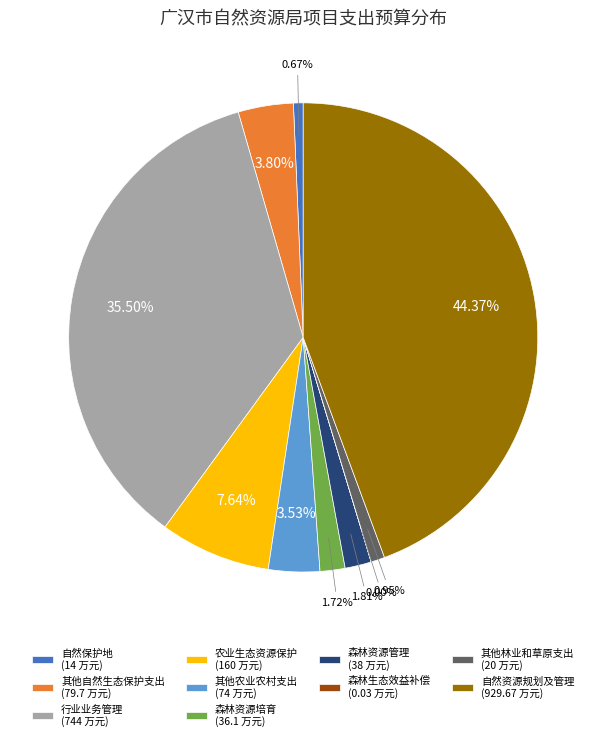

Is there any slice that represents more than half of the pie?

No